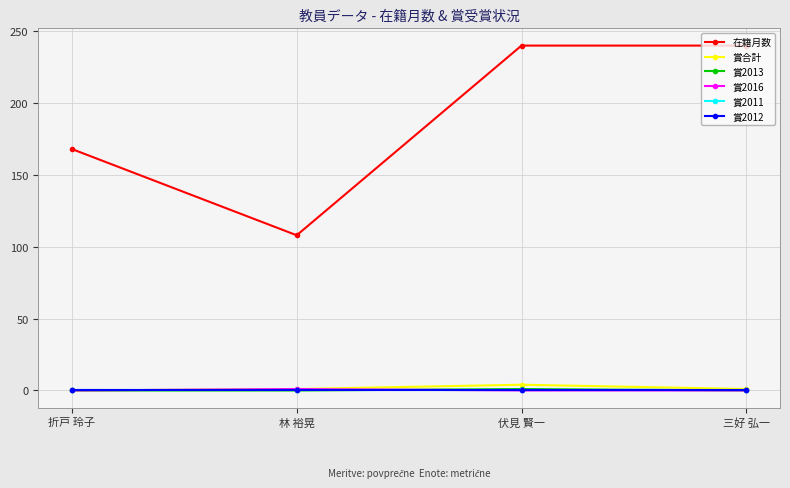

Does the chart have visible grid lines?

Yes